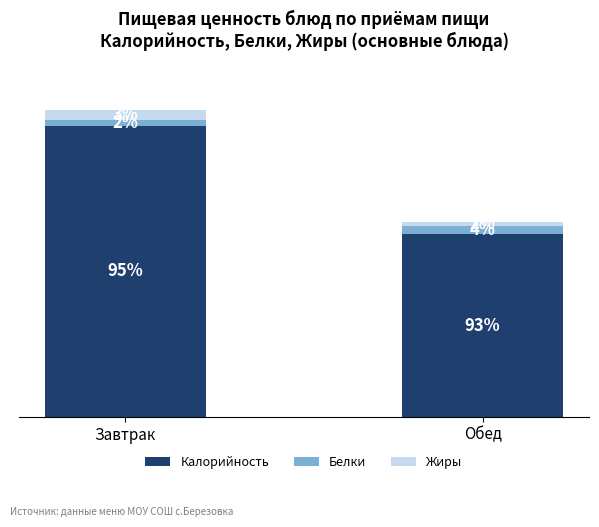

What are all the series names shown in the legend?

Калорийность, Белки, Жиры